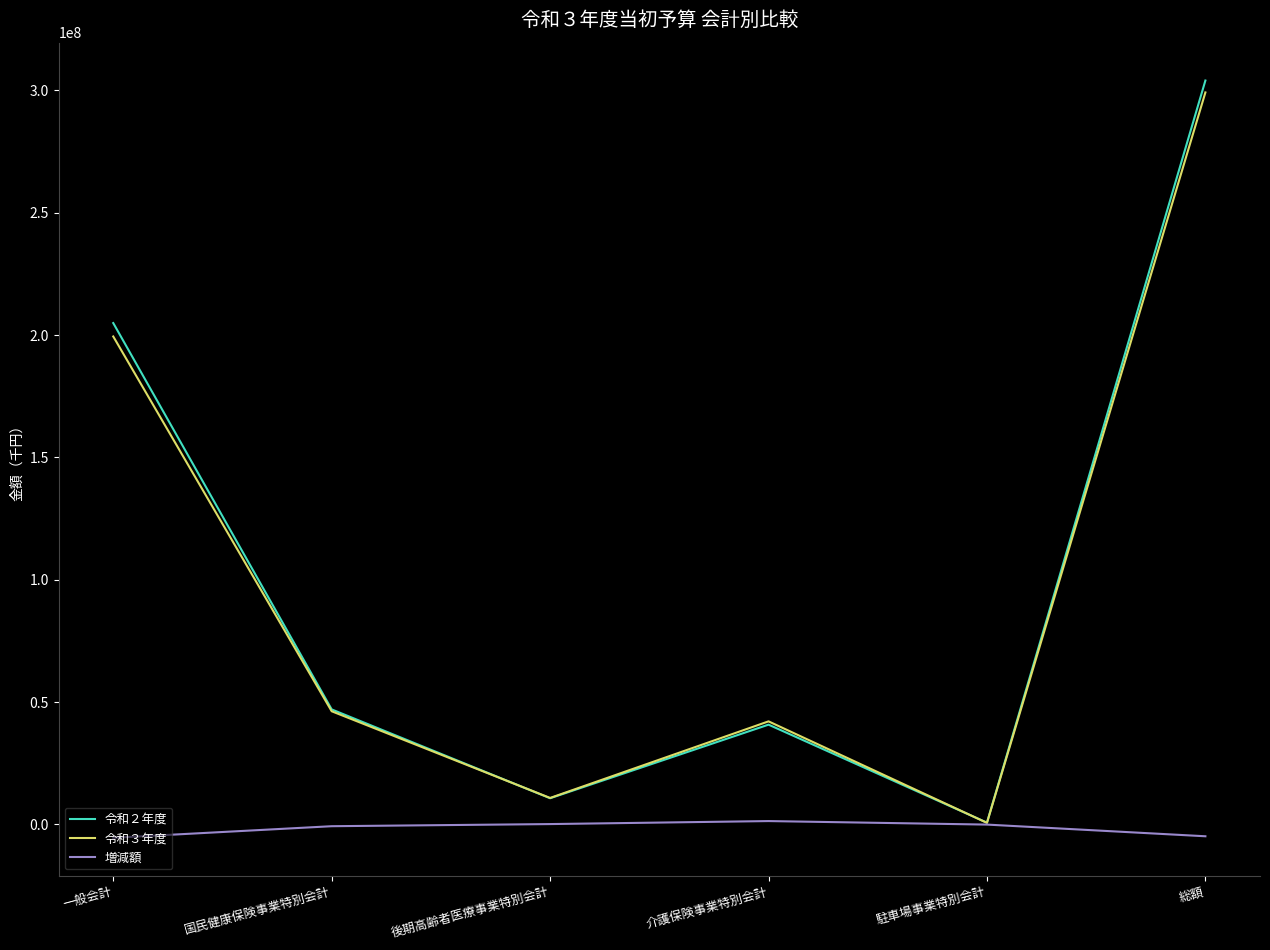

The 令和２年度 series shows 69157502 at 介護保険事業特別会計. True or false?

False